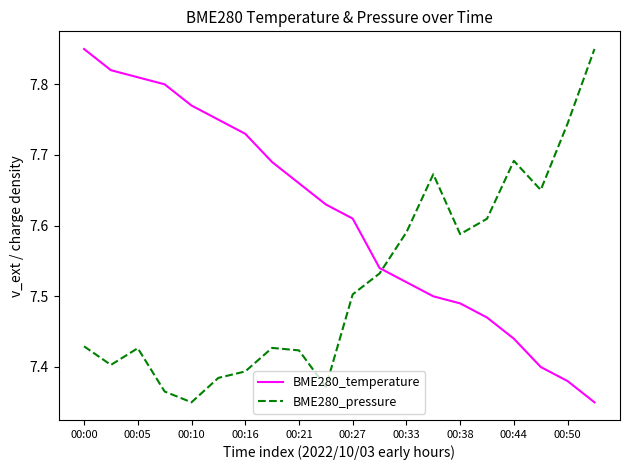

List the series in order of their overall mean, highest first.

BME280_temperature, BME280_pressure